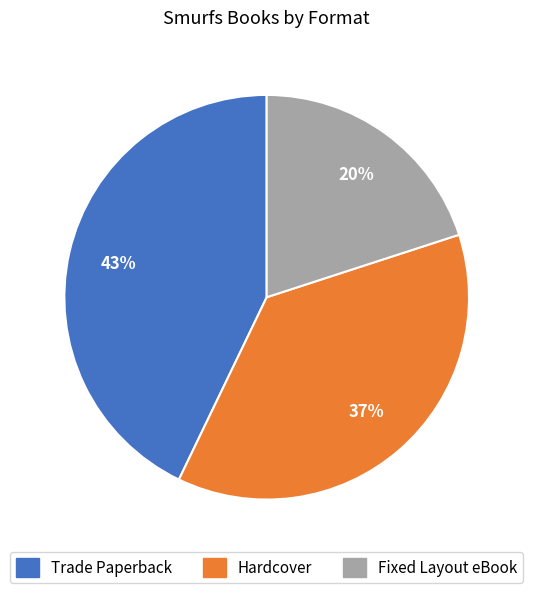

Between Hardcover and Fixed Layout eBook, which is larger?

Hardcover